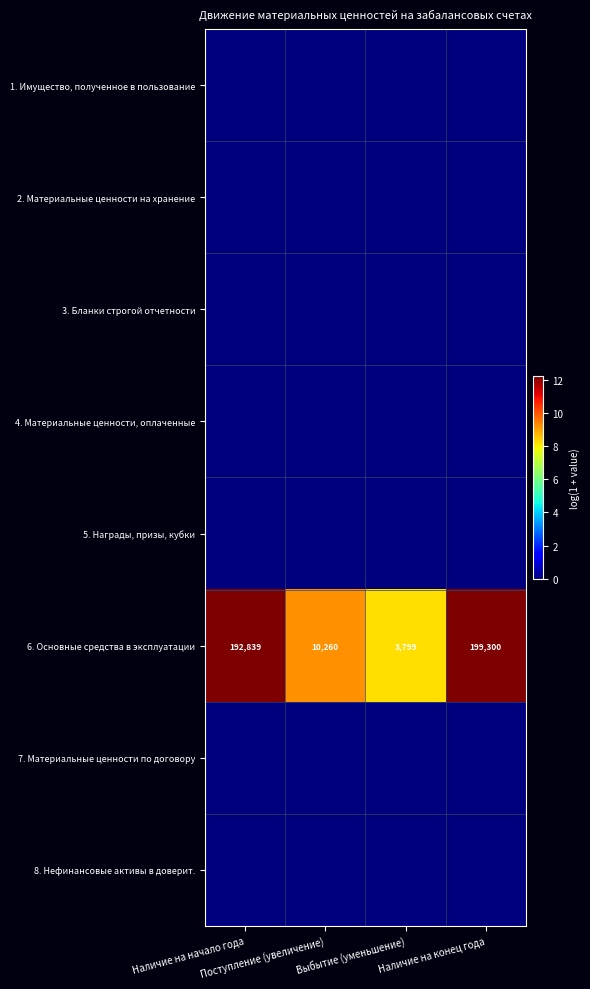

How many series are shown in this chart?

8